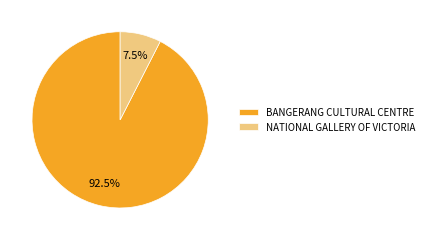

Do NATIONAL GALLERY OF VICTORIA and BANGERANG CULTURAL CENTRE together represent more than half of the pie?

Yes